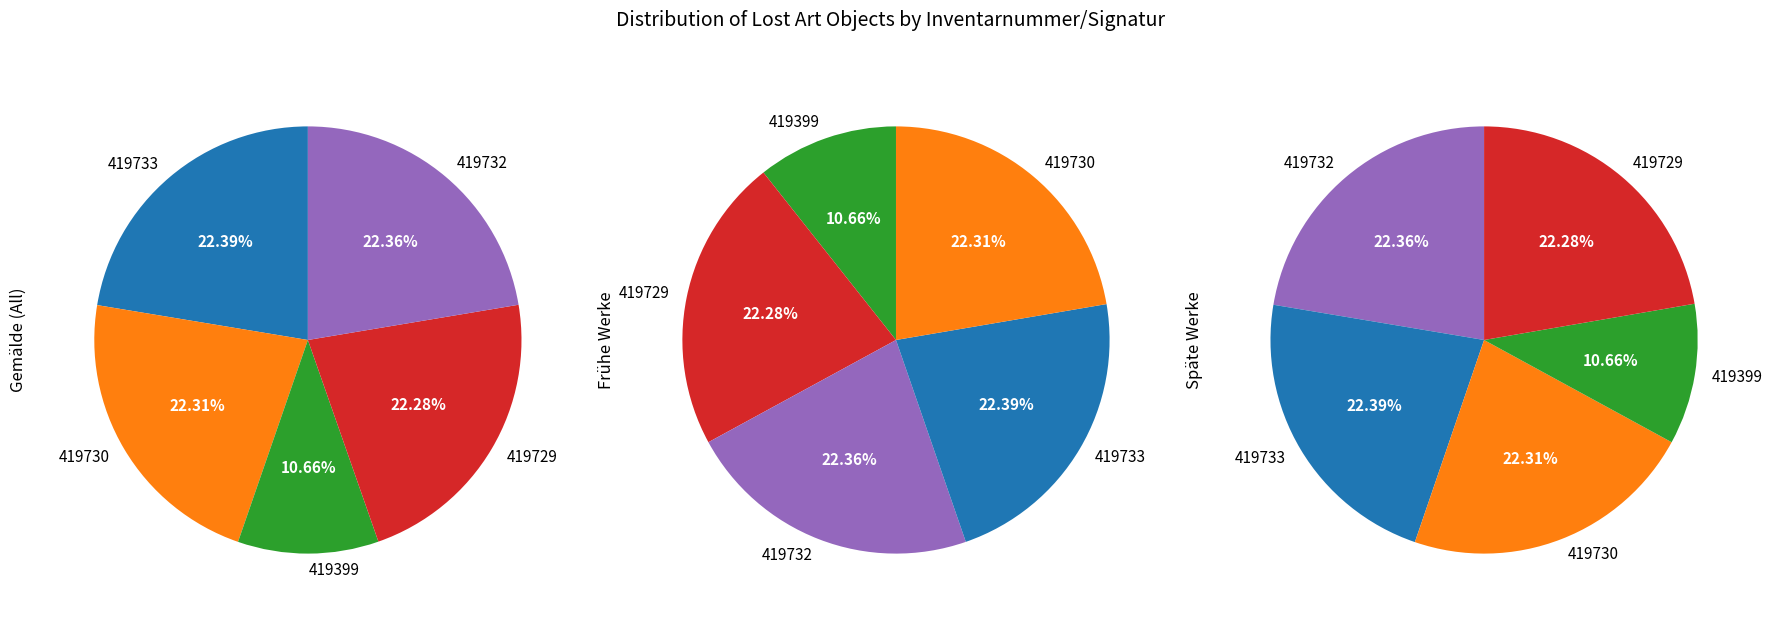

Count the number of slices in the pie.

5